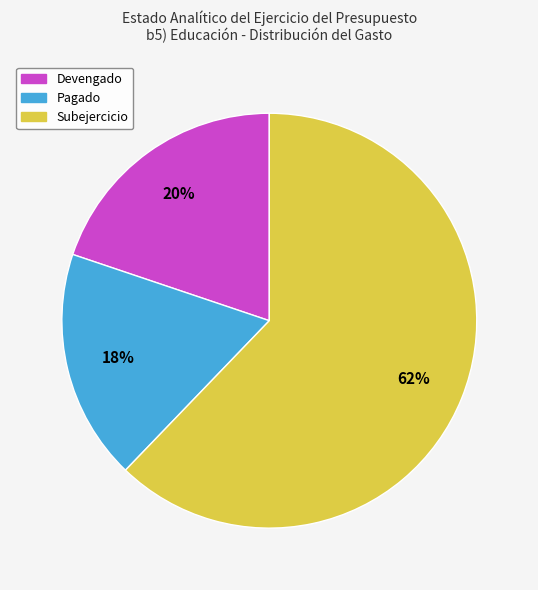

Count the number of slices in the pie.

3